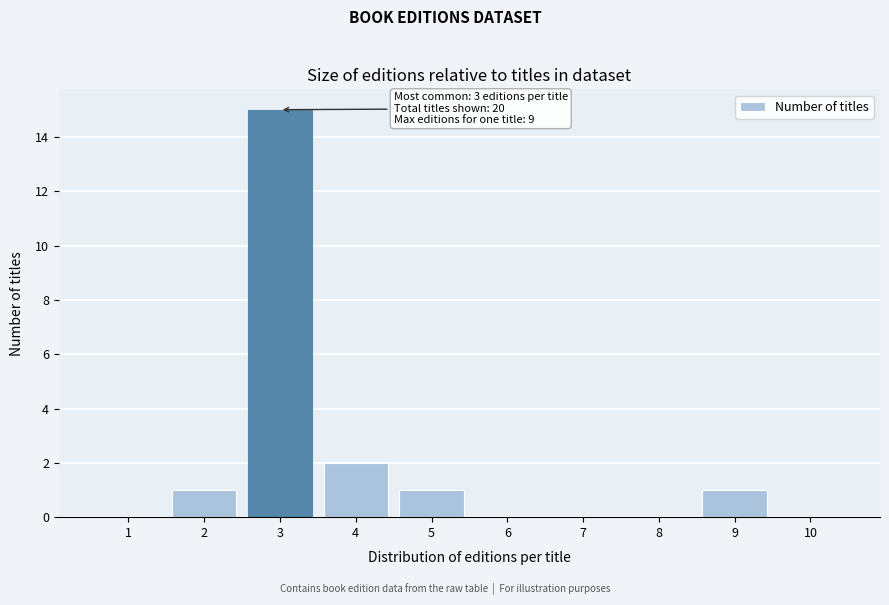

Reading left to right, list all the values displayed in this chart.

1=0	2=1	3=15	4=2	5=1	6=0	7=0	8=0	9=1	10=0